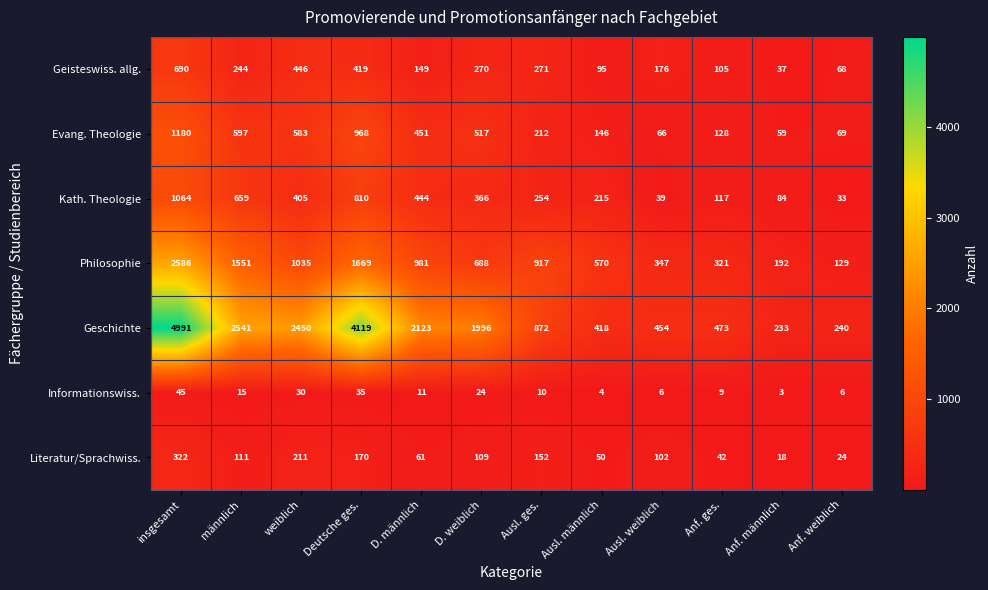

What is the difference between the highest and lowest values at männlich?

2526